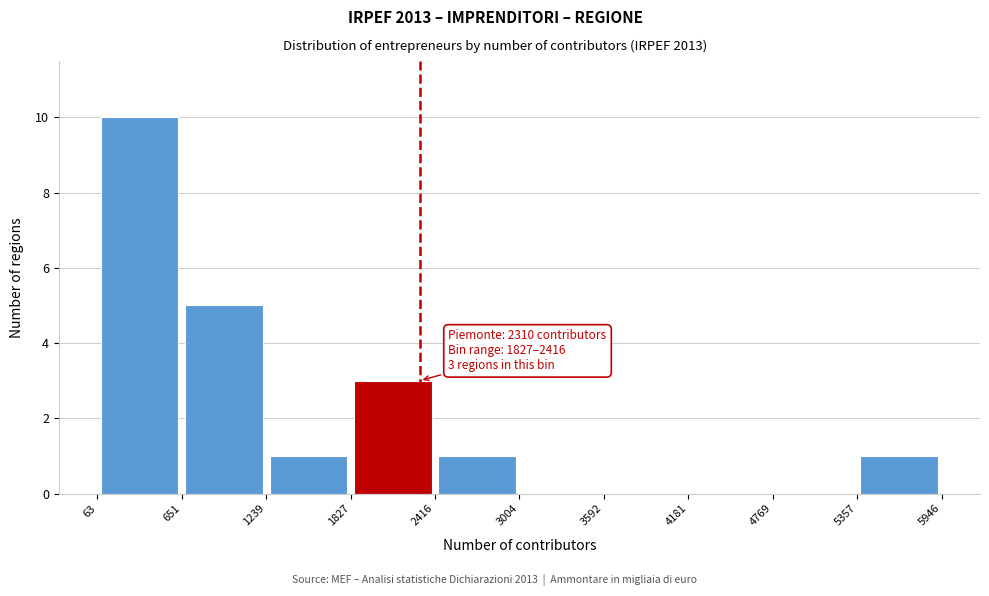

Over which range of the x-axis is the bar tallest?

63 to 651